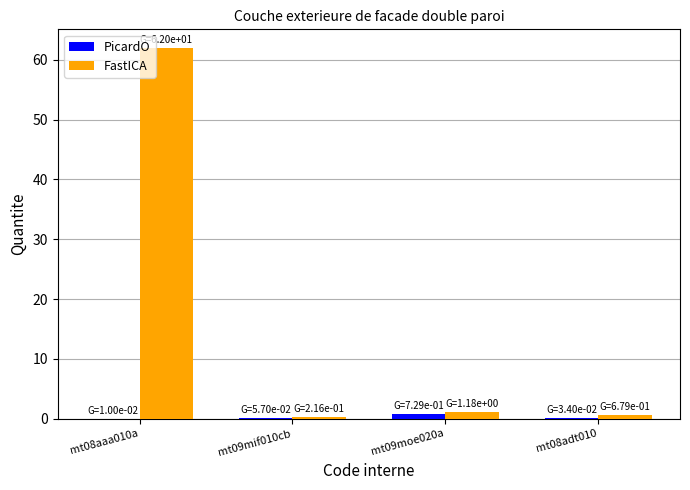

Between mt08aaa010a and mt09moe020a, which series saw the biggest shift?

FastICA